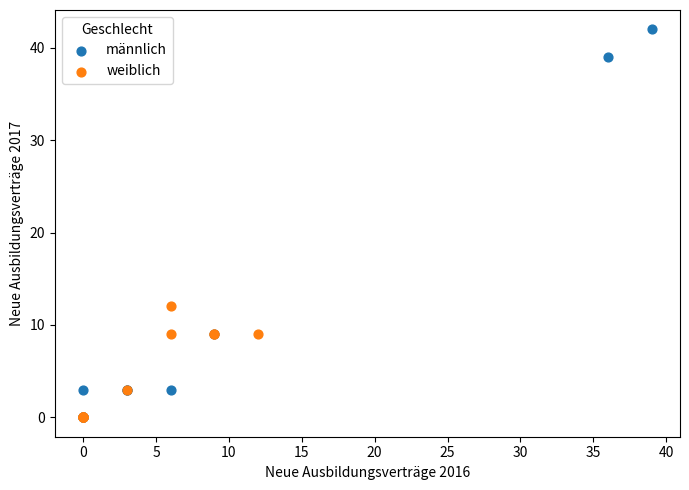

Which series has the widest spread of Y values?

männlich